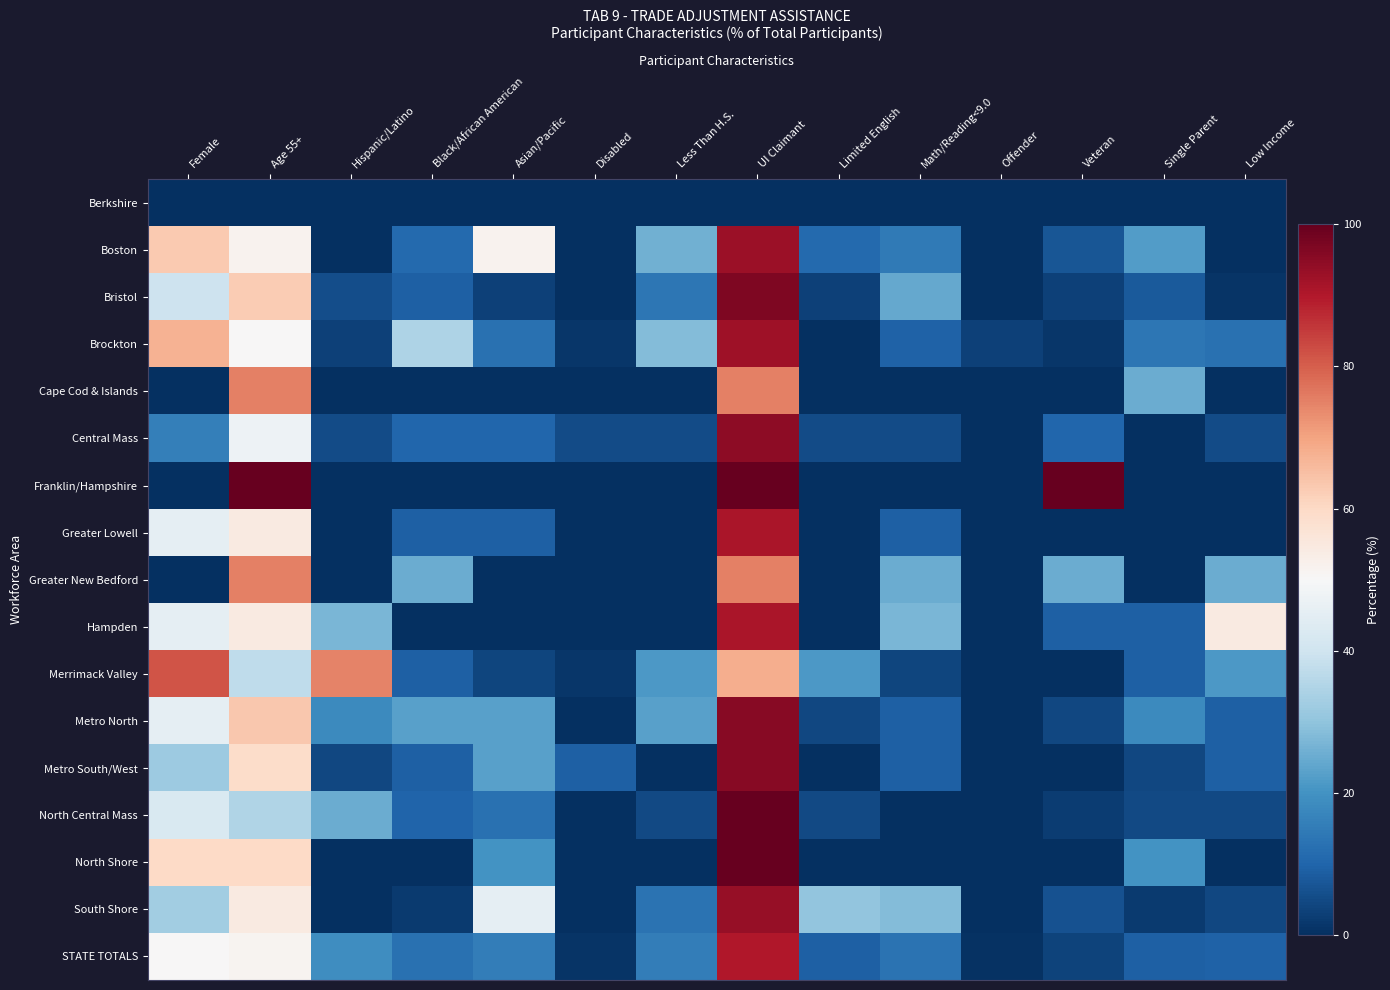

Reading right to left, list all the values displayed in this chart.

Berkshire: Low Income=0.0	Single Parent=0.0	Veteran=0.0	Offender=0.0	Math/Reading<9.0=0.0	Limited English=0.0	UI Claimant=0.0	Less Than H.S.=0.0	Disabled=0.0	Asian/Pacific=0.0	Black/African American=0.0	Hispanic/Latino=0.0	Age 55+=0.0	Female=0.0
Boston: Low Income=0.0	Single Parent=22.2	Veteran=7.4	Offender=0.0	Math/Reading<9.0=14.8	Limited English=11.1	UI Claimant=92.6	Less Than H.S.=25.9	Disabled=0.0	Asian/Pacific=51.9	Black/African American=11.1	Hispanic/Latino=0.0	Age 55+=51.9	Female=63.0
Bristol: Low Income=1.2	Single Parent=8.1	Veteran=3.5	Offender=0.0	Math/Reading<9.0=24.4	Limited English=3.5	UI Claimant=96.5	Less Than H.S.=13.9	Disabled=0.0	Asian/Pacific=3.5	Black/African American=9.3	Hispanic/Latino=5.8	Age 55+=62.8	Female=39.5
Brockton: Low Income=12.5	Single Parent=14.1	Veteran=1.6	Offender=3.1	Math/Reading<9.0=9.4	Limited English=0.0	UI Claimant=92.2	Less Than H.S.=28.1	Disabled=1.6	Asian/Pacific=12.5	Black/African American=34.4	Hispanic/Latino=3.1	Age 55+=50.0	Female=67.2
Cape Cod & Islands: Low Income=0.0	Single Parent=25.0	Veteran=0.0	Offender=0.0	Math/Reading<9.0=0.0	Limited English=0.0	UI Claimant=75.0	Less Than H.S.=0.0	Disabled=0.0	Asian/Pacific=0.0	Black/African American=0.0	Hispanic/Latino=0.0	Age 55+=75.0	Female=0.0
Central Mass: Low Income=5.3	Single Parent=0.0	Veteran=10.5	Offender=0.0	Math/Reading<9.0=5.3	Limited English=5.3	UI Claimant=94.7	Less Than H.S.=5.3	Disabled=5.3	Asian/Pacific=10.5	Black/African American=10.5	Hispanic/Latino=5.3	Age 55+=47.4	Female=15.8
Franklin/Hampshire: Low Income=0.0	Single Parent=0.0	Veteran=100.0	Offender=0.0	Math/Reading<9.0=0.0	Limited English=0.0	UI Claimant=100.0	Less Than H.S.=0.0	Disabled=0.0	Asian/Pacific=0.0	Black/African American=0.0	Hispanic/Latino=0.0	Age 55+=100.0	Female=0.0
Greater Lowell: Low Income=0.0	Single Parent=0.0	Veteran=0.0	Offender=0.0	Math/Reading<9.0=9.1	Limited English=0.0	UI Claimant=90.9	Less Than H.S.=0.0	Disabled=0.0	Asian/Pacific=9.1	Black/African American=9.1	Hispanic/Latino=0.0	Age 55+=54.5	Female=45.5
Greater New Bedford: Low Income=25.0	Single Parent=0.0	Veteran=25.0	Offender=0.0	Math/Reading<9.0=25.0	Limited English=0.0	UI Claimant=75.0	Less Than H.S.=0.0	Disabled=0.0	Asian/Pacific=0.0	Black/African American=25.0	Hispanic/Latino=0.0	Age 55+=75.0	Female=0.0
Hampden: Low Income=54.5	Single Parent=9.1	Veteran=9.1	Offender=0.0	Math/Reading<9.0=27.3	Limited English=0.0	UI Claimant=90.9	Less Than H.S.=0.0	Disabled=0.0	Asian/Pacific=0.0	Black/African American=0.0	Hispanic/Latino=27.3	Age 55+=54.5	Female=45.5
Merrimack Valley: Low Income=21.3	Single Parent=9.3	Veteran=0.0	Offender=0.0	Math/Reading<9.0=4.0	Limited English=21.3	UI Claimant=68.0	Less Than H.S.=21.3	Disabled=1.3	Asian/Pacific=4.0	Black/African American=9.3	Hispanic/Latino=74.7	Age 55+=37.3	Female=81.3
Metro North: Low Income=9.1	Single Parent=18.2	Veteran=4.5	Offender=0.0	Math/Reading<9.0=9.1	Limited English=4.5	UI Claimant=95.5	Less Than H.S.=22.7	Disabled=0.0	Asian/Pacific=22.7	Black/African American=22.7	Hispanic/Latino=18.2	Age 55+=63.6	Female=45.5
Metro South/West: Low Income=9.1	Single Parent=4.5	Veteran=0.0	Offender=0.0	Math/Reading<9.0=9.1	Limited English=0.0	UI Claimant=95.5	Less Than H.S.=0.0	Disabled=9.1	Asian/Pacific=22.7	Black/African American=9.1	Hispanic/Latino=4.5	Age 55+=59.1	Female=31.8
North Central Mass: Low Income=5.0	Single Parent=5.0	Veteran=2.5	Offender=0.0	Math/Reading<9.0=0.0	Limited English=5.0	UI Claimant=100.0	Less Than H.S.=5.0	Disabled=0.0	Asian/Pacific=12.5	Black/African American=10.0	Hispanic/Latino=25.0	Age 55+=35.0	Female=42.5
North Shore: Low Income=0.0	Single Parent=20.0	Veteran=0.0	Offender=0.0	Math/Reading<9.0=0.0	Limited English=0.0	UI Claimant=100.0	Less Than H.S.=0.0	Disabled=0.0	Asian/Pacific=20.0	Black/African American=0.0	Hispanic/Latino=0.0	Age 55+=60.0	Female=60.0
South Shore: Low Income=4.3	Single Parent=2.2	Veteran=6.5	Offender=0.0	Math/Reading<9.0=28.3	Limited English=30.4	UI Claimant=93.5	Less Than H.S.=13.0	Disabled=0.0	Asian/Pacific=45.6	Black/African American=2.2	Hispanic/Latino=0.0	Age 55+=54.4	Female=32.6
STATE TOTALS: Low Income=9.4	Single Parent=9.2	Veteran=3.7	Offender=0.5	Math/Reading<9.0=13.0	Limited English=9.2	UI Claimant=89.9	Less Than H.S.=15.3	Disabled=1.1	Asian/Pacific=15.6	Black/African American=12.8	Hispanic/Latino=18.8	Age 55+=51.5	Female=50.3